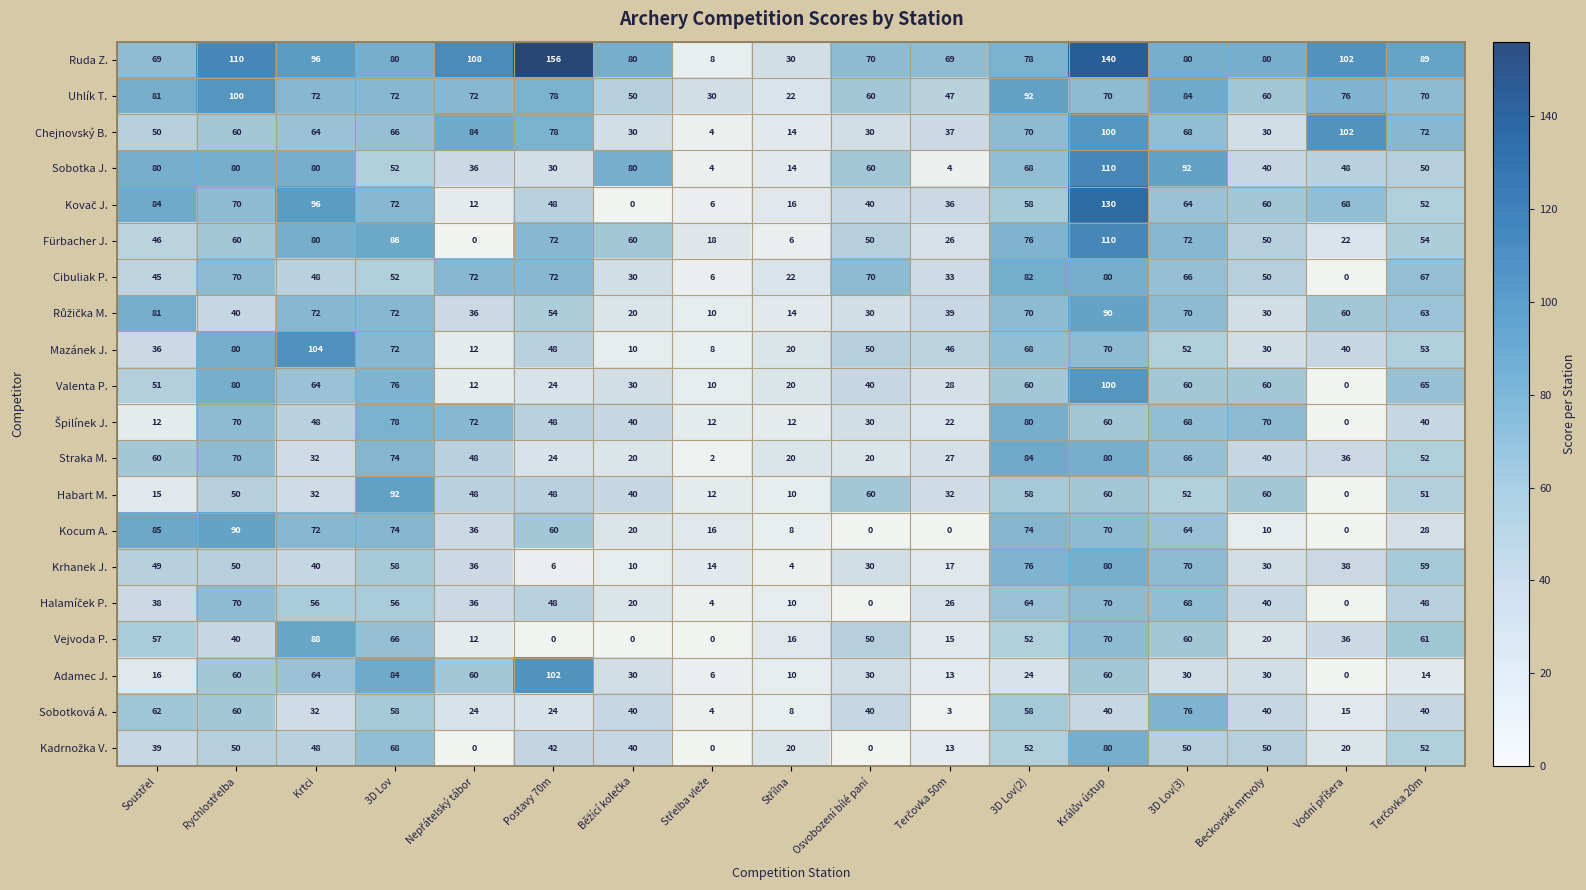

The value of Sobotková A. at 3D Lov(2) is 58. True or false?

True